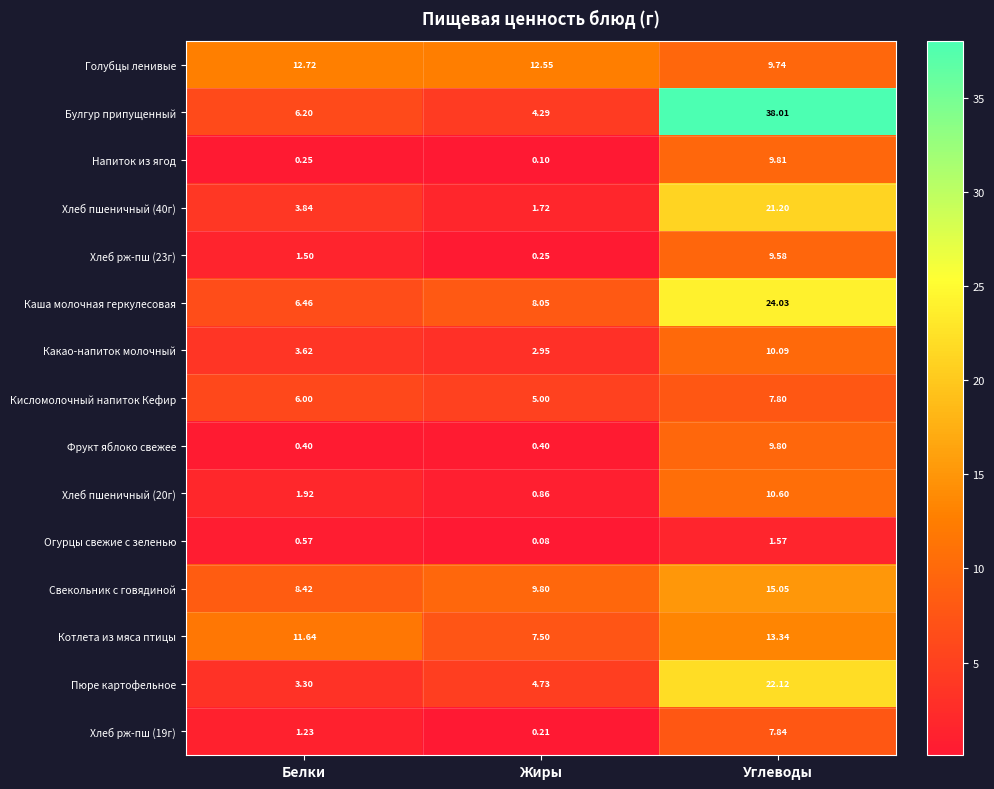

Which label corresponds to the smallest value in the chart?

Жиры